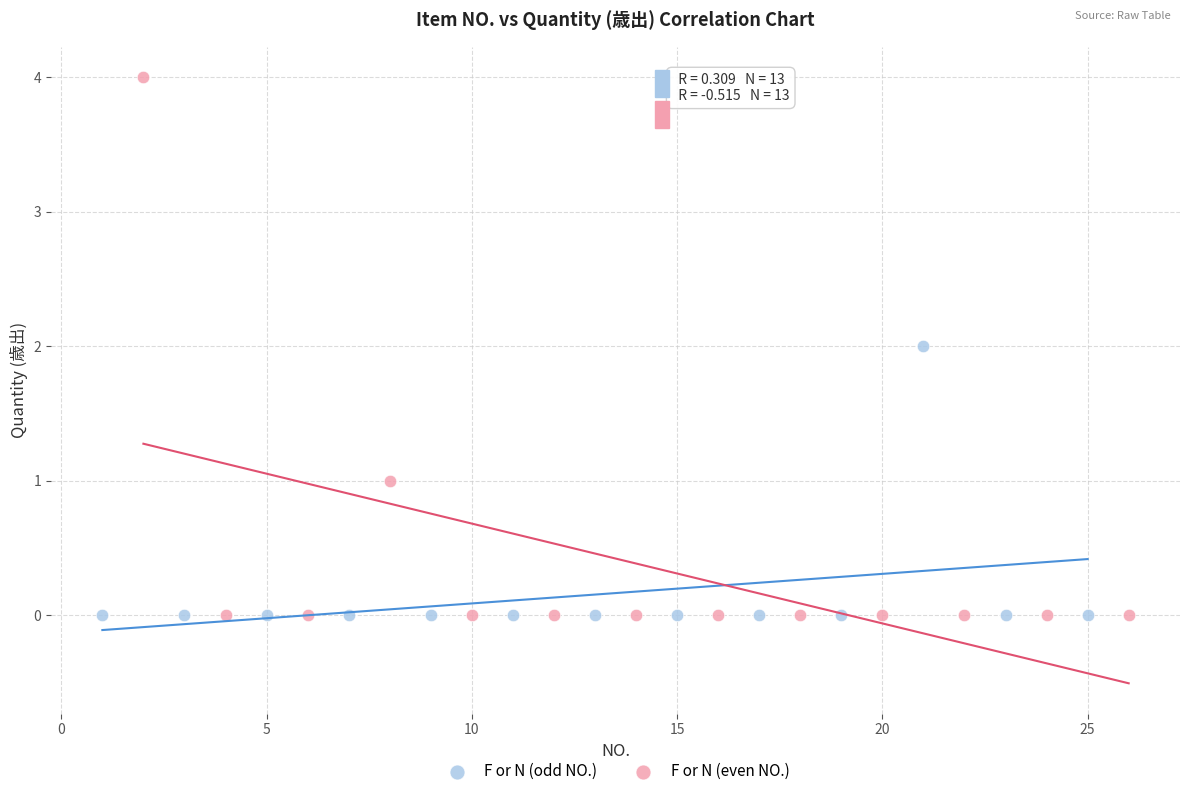

Which series contains the highest Y value?

F or N (even NO.)